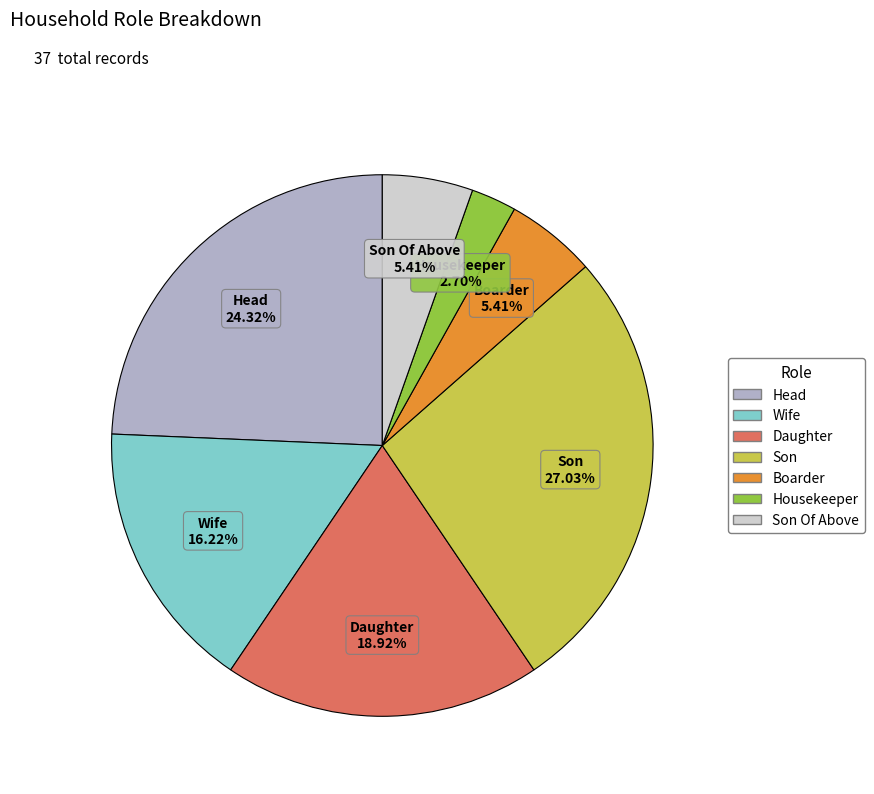

Is there a majority slice in this chart?

No